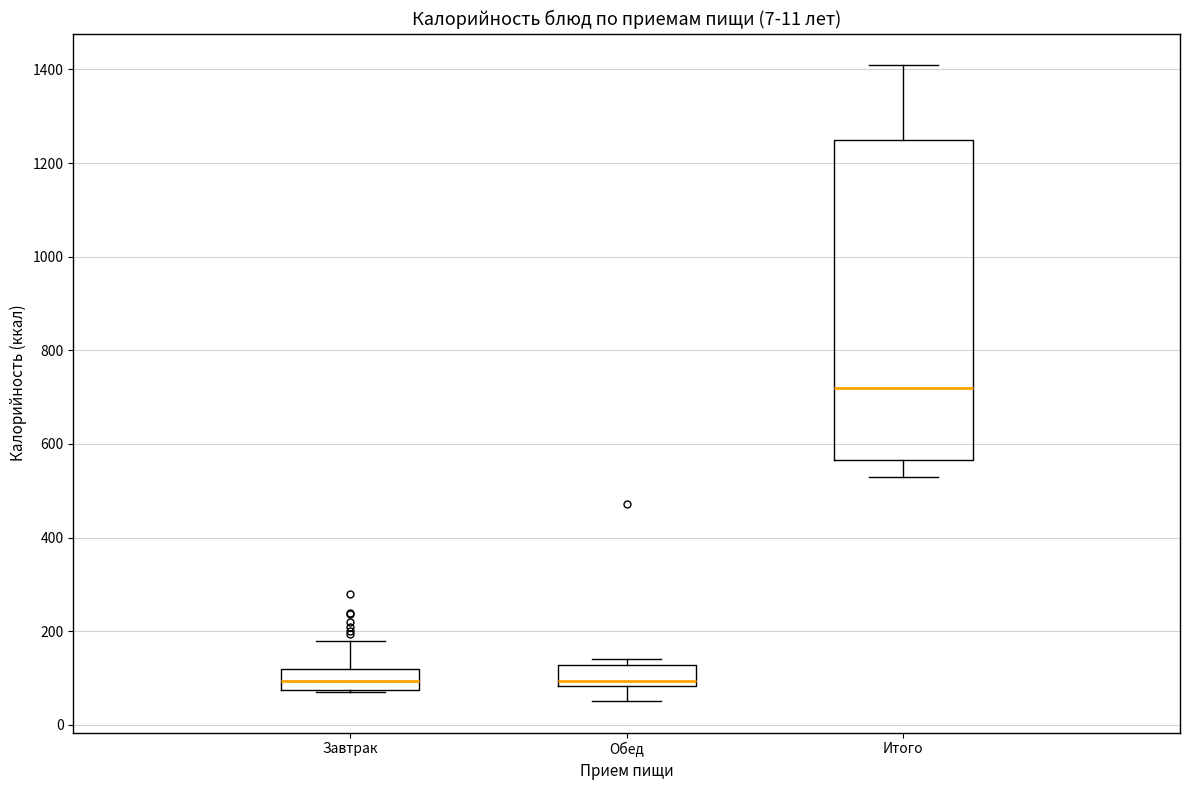

Reading left to right, read every box against the y-axis: the position of its median line, the range the box covers, and the ends of its whiskers. The values are not printed on the chart, so give them approximately, as read against the axis.

Завтрак: median 100, box 80 to 120, whiskers 80 to 180
Обед: median 100, box 80 to 120, whiskers 60 to 140
Итого: median 720, box 560 to 1260, whiskers 520 to 1400